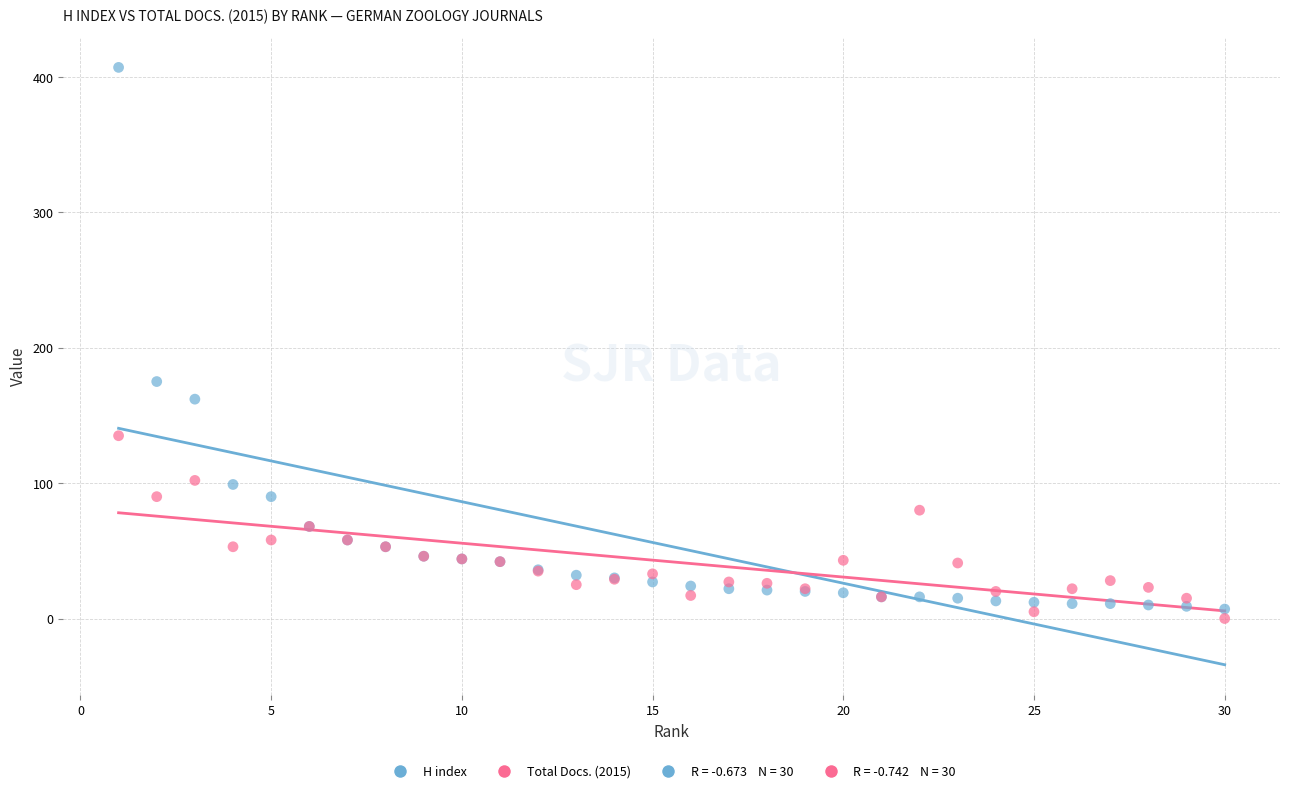

Which series reaches the maximum Y coordinate?

H index